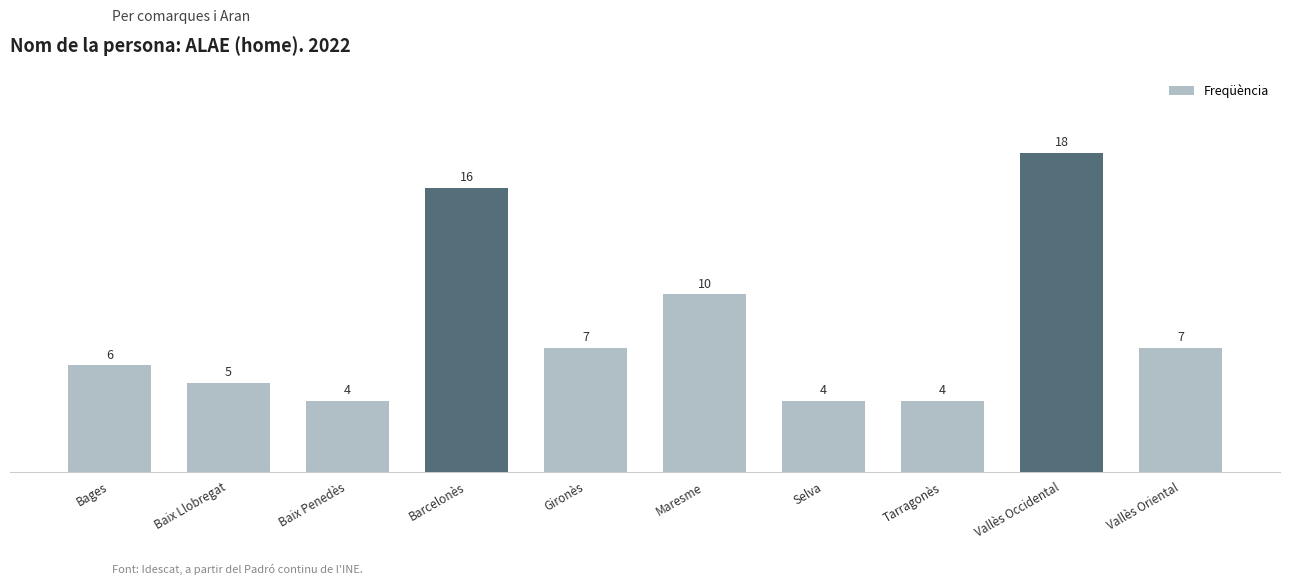

What is the smallest value displayed?

4